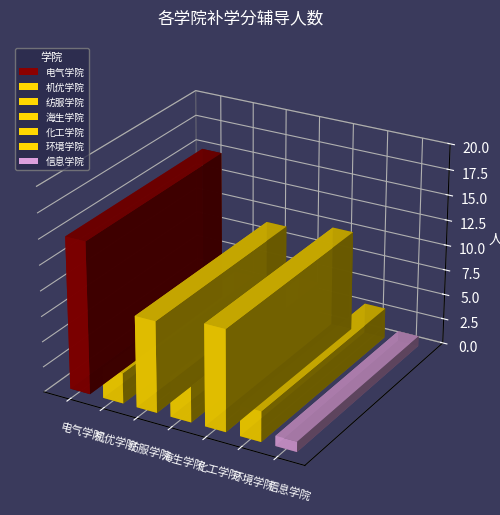

What position from the right is 机优学院?

6